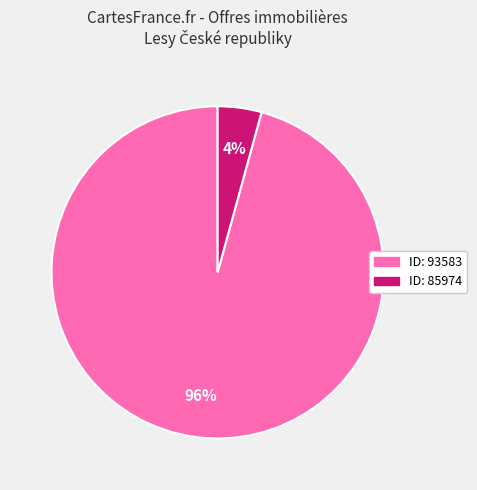

Does any single category account for the majority?

Yes